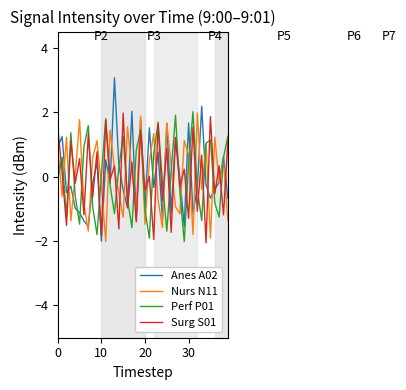

How many interior local peaks does the Nurs N11 series have?

13